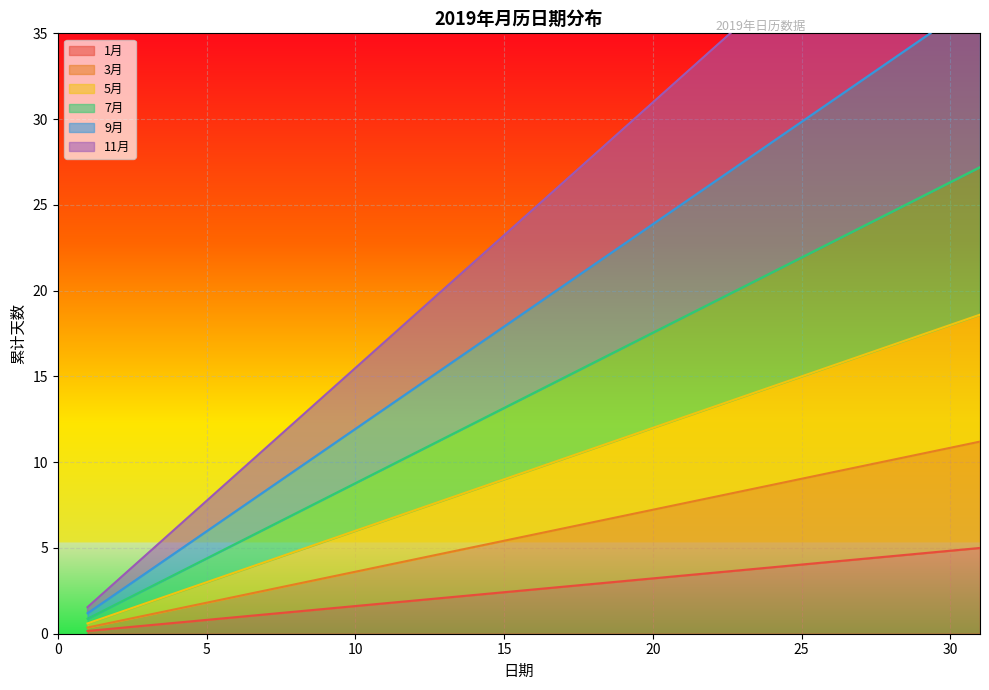

What is the difference between the second highest and second lowest values in the 7月 series?

24.6